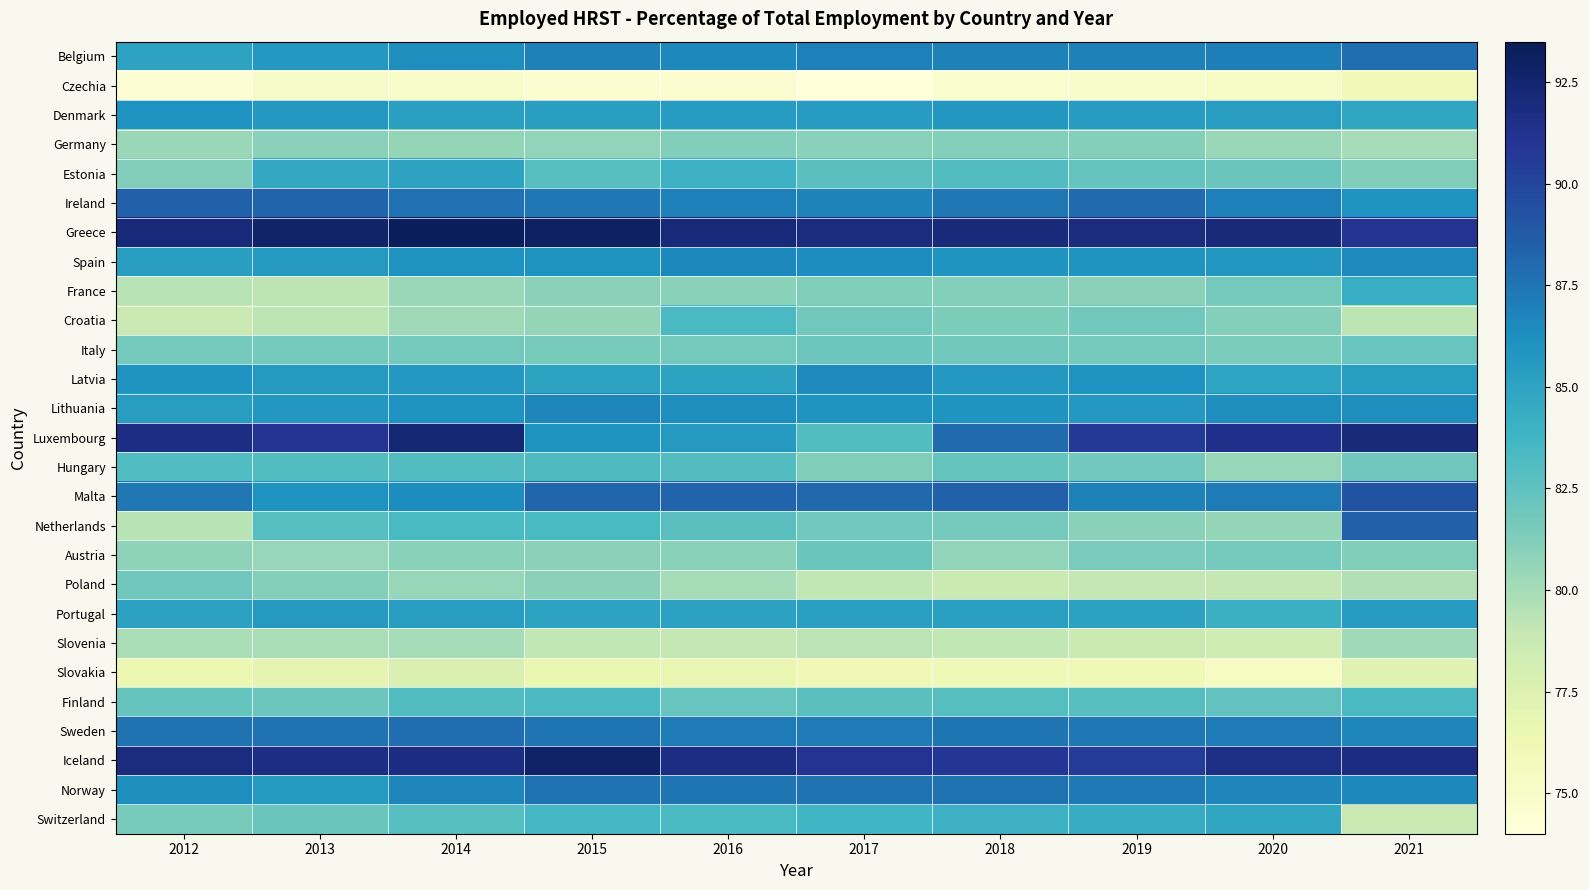

At which category does the chart reach its minimum across all series?

2017